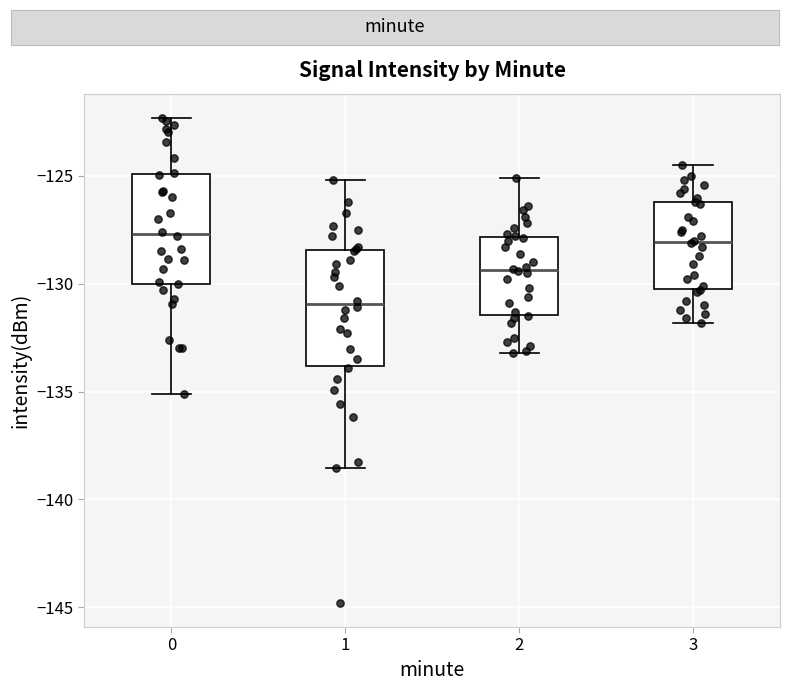

Reading left to right, read every box against the y-axis: the position of its median line, the range the box covers, and the ends of its whiskers. The values are not printed on the chart, so give them approximately, as read against the axis.

0: median -127.5, box -130.0 to -125.0, whiskers -135.0 to -122.5
1: median -131.0, box -134.0 to -128.5, whiskers -138.5 to -125.0
2: median -129.5, box -131.5 to -128.0, whiskers -133.0 to -125.0
3: median -128.0, box -130.0 to -126.0, whiskers -132.0 to -124.5